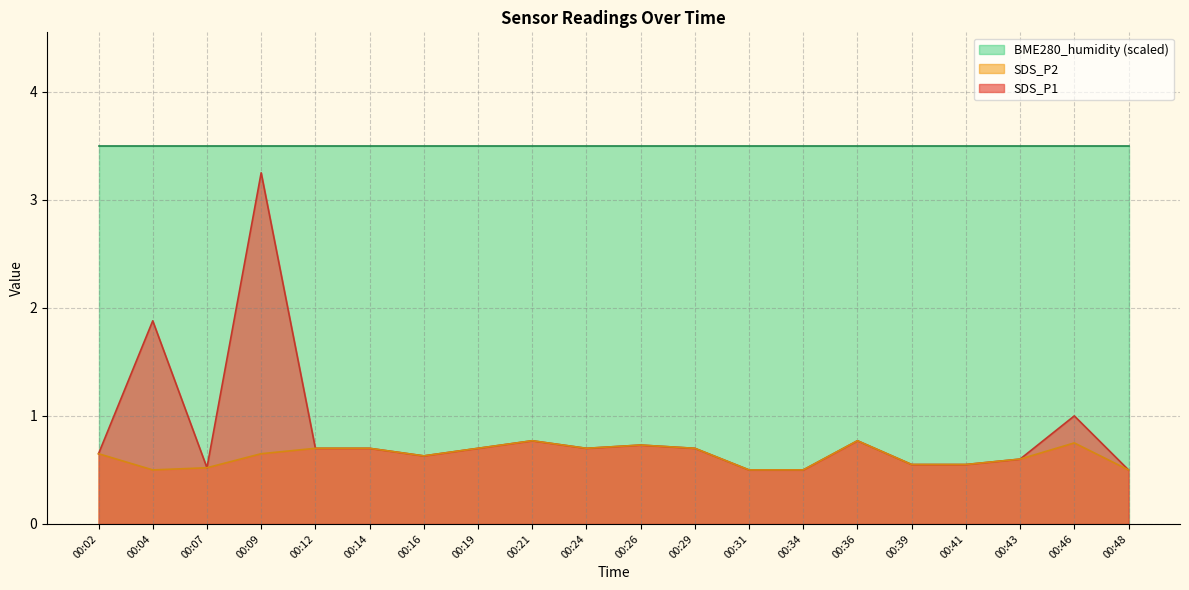

True or false: BME280_humidity (scaled) and SDS_P2 cross at least once.

False